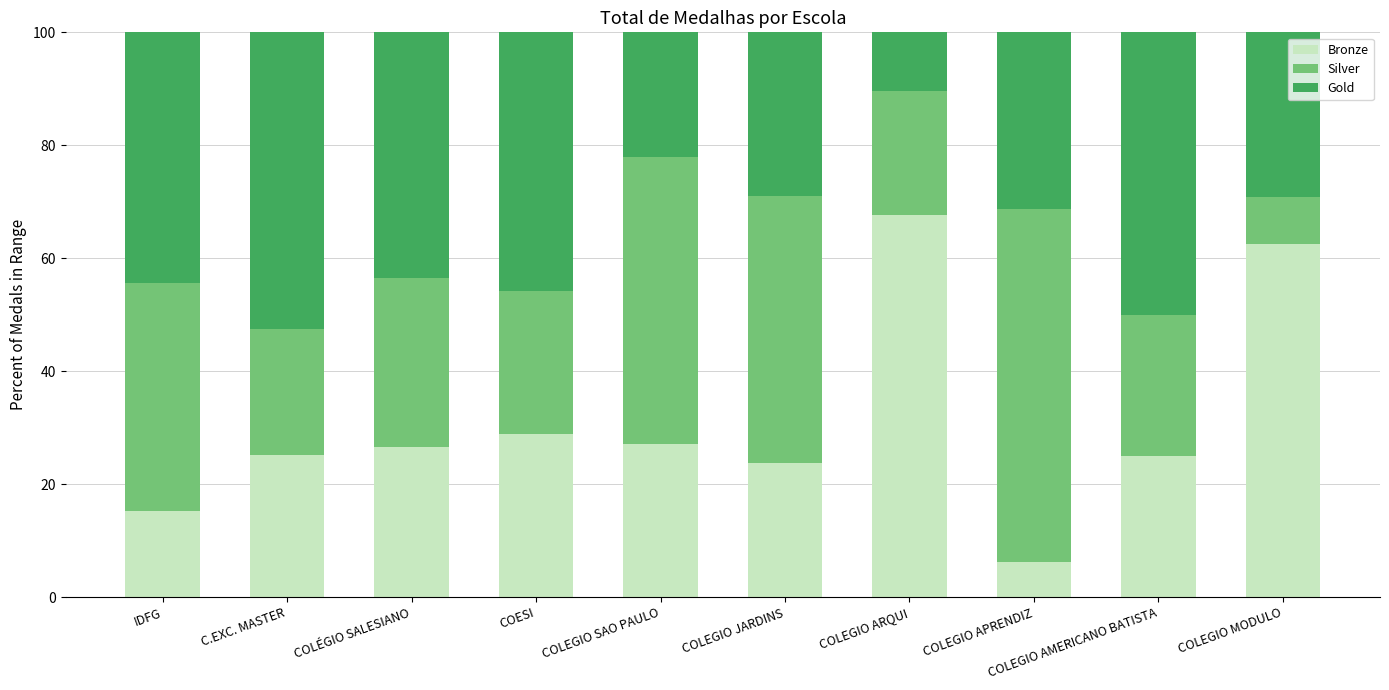

At which label does Bronze reach its minimum?

COLEGIO APRENDIZ